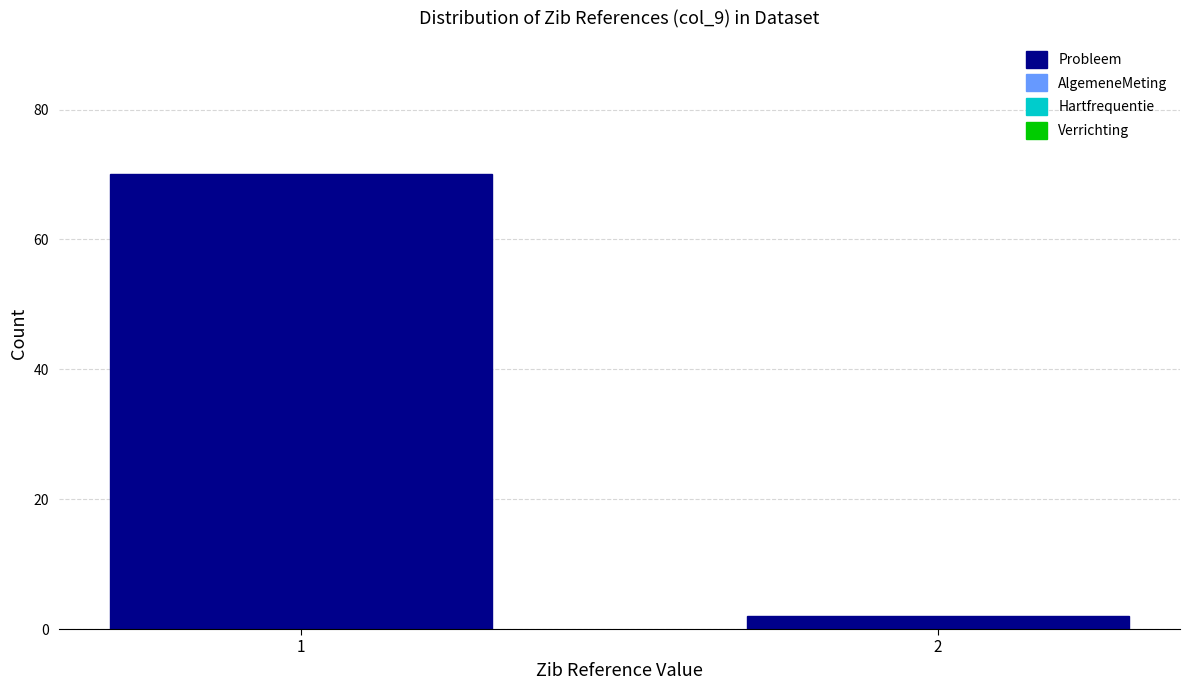

Reading left to right, transcribe all the data shown in this chart.

1=70	2=2